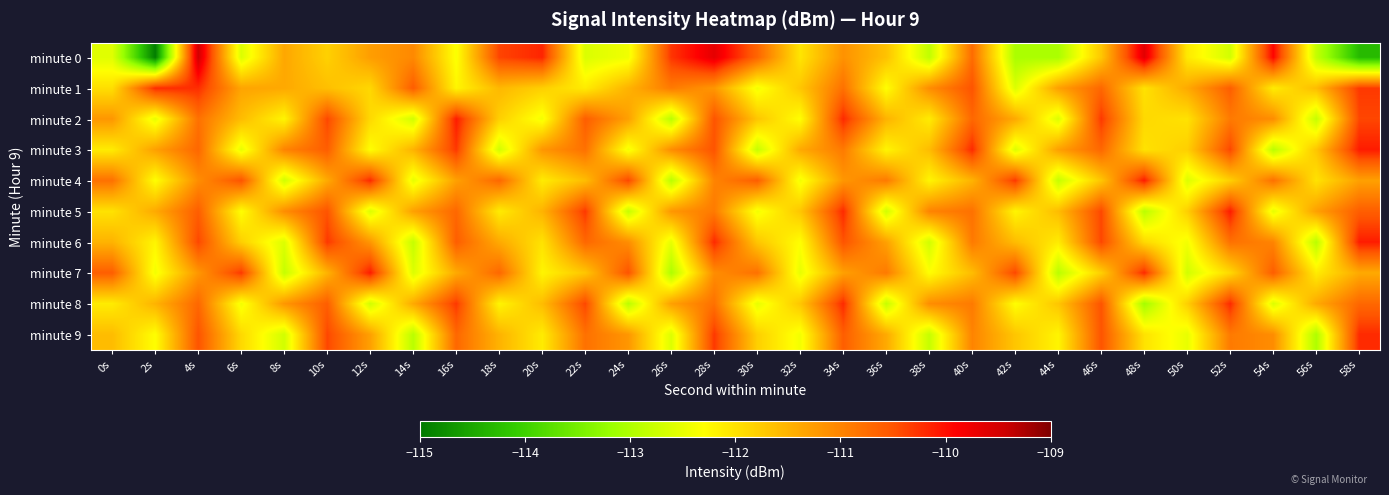

What is the total value across all series at 20s?

-1117.1